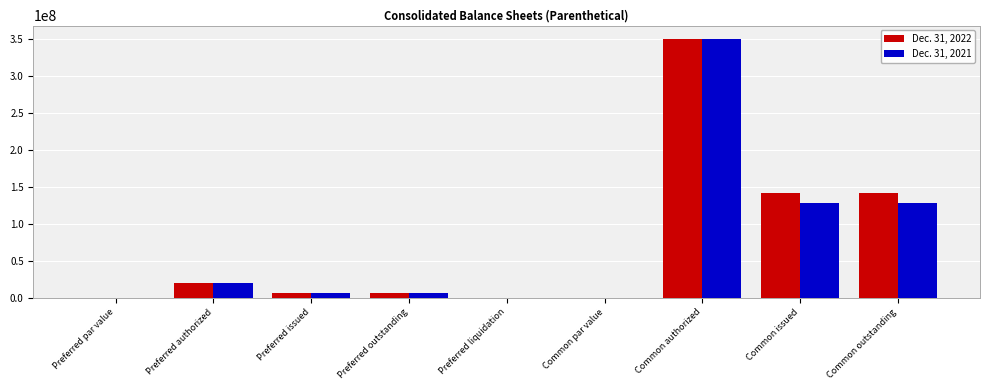

What is the maximum value for Dec. 31, 2022?

350000000.0